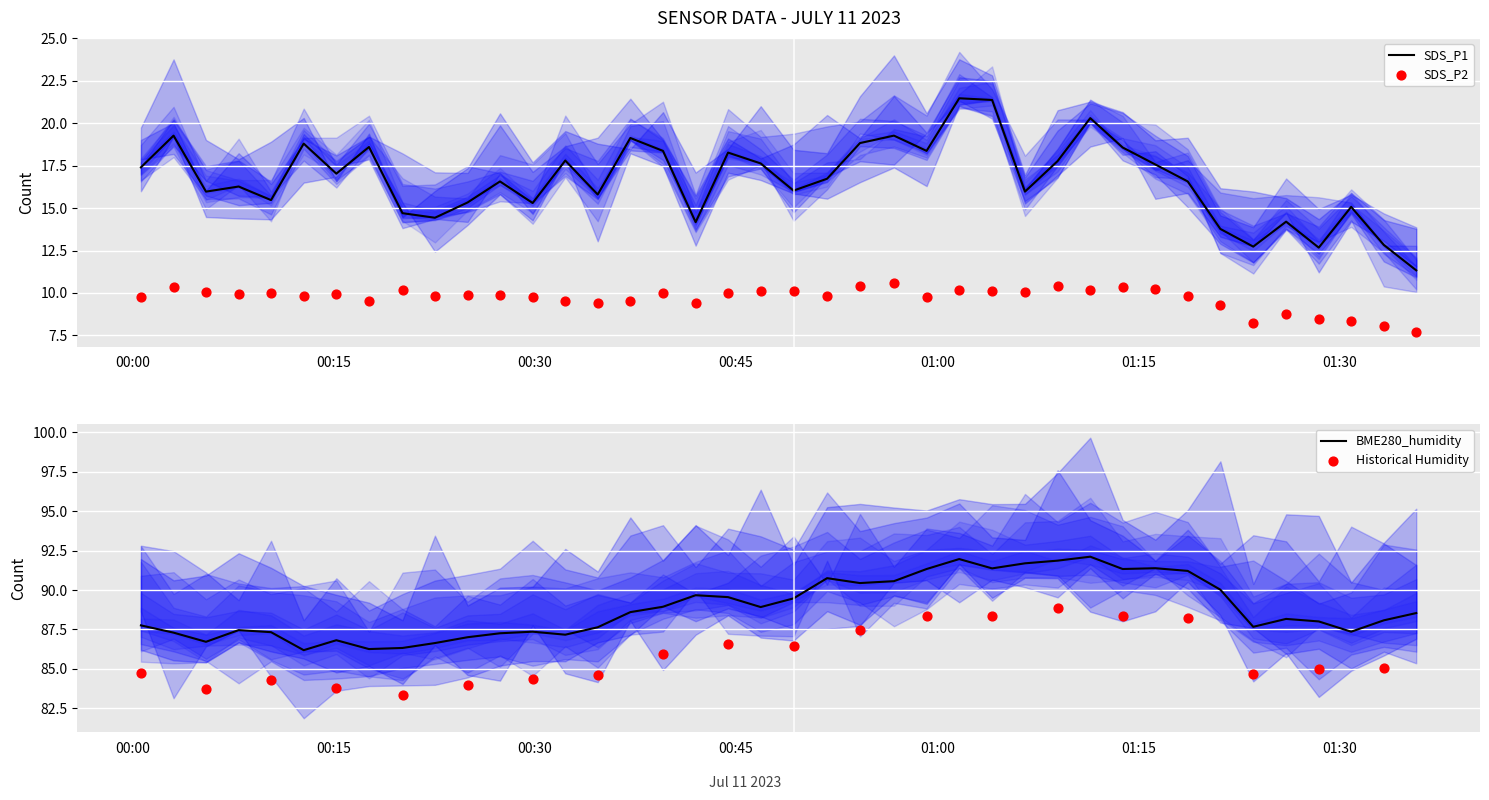

Is the value of BME280_humidity at 2023/07/11 00:39:33 greater than the value of SDS_P1 at 2023/07/11 00:41:59?

Yes